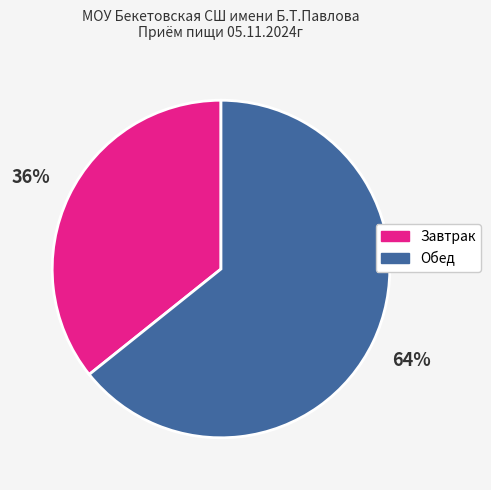

Does any single category account for the majority?

Yes